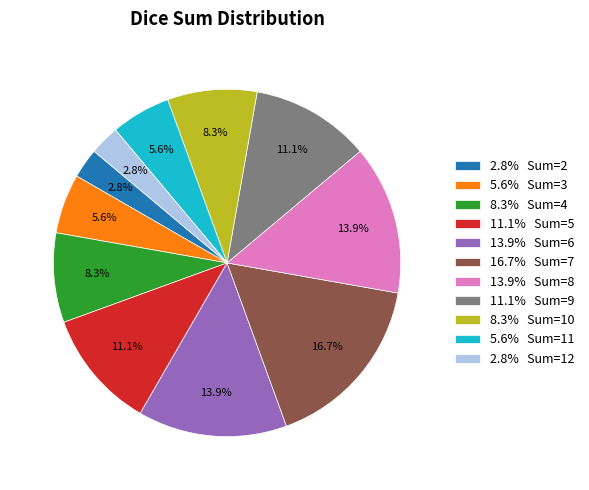

Is there a majority slice in this chart?

No